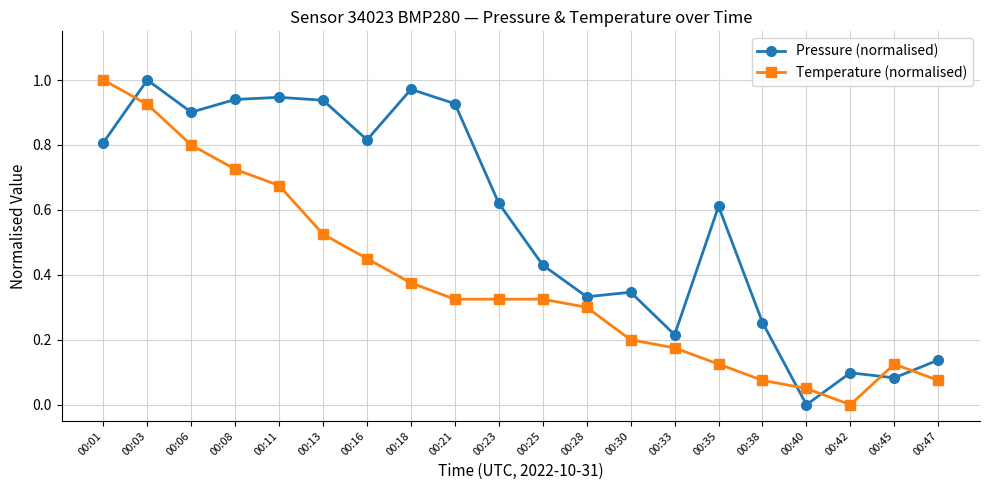

Does the chart display data point markers on the line(s)?

Yes